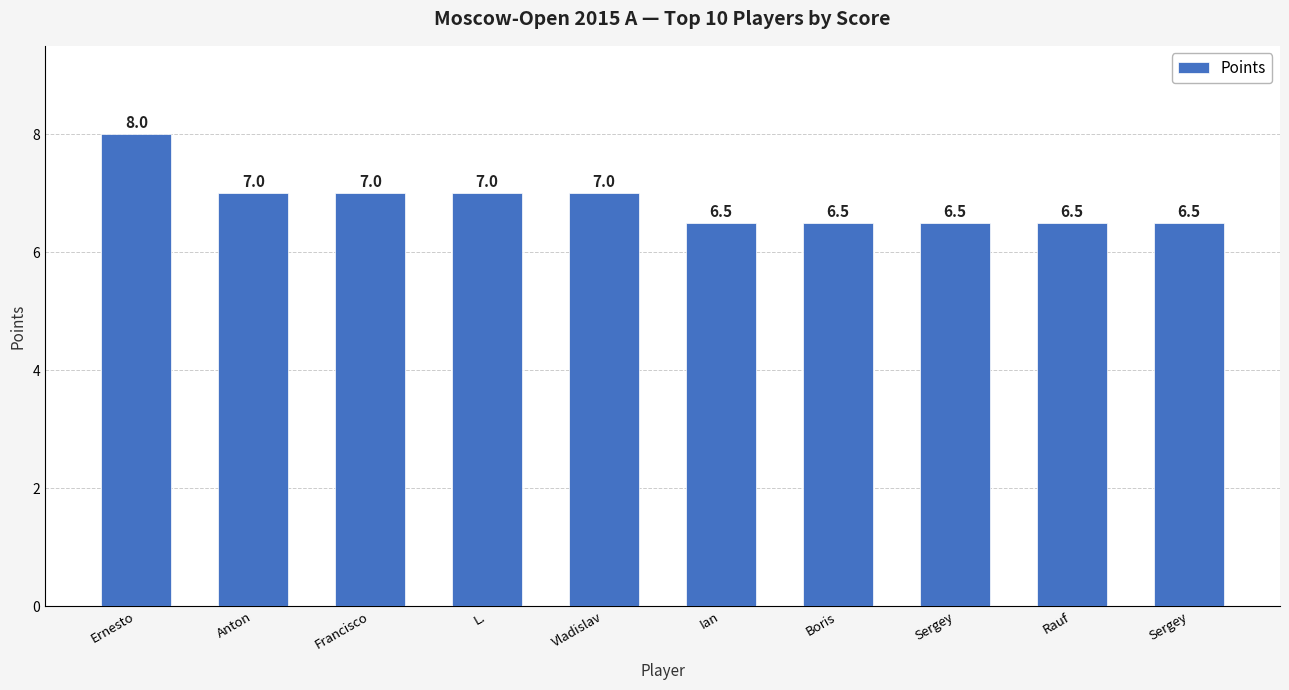

Rank the categories by value from lowest to highest.

Ian, Boris, Sergey, Rauf, Sergey, Anton, Francisco, L., Vladislav, Ernesto